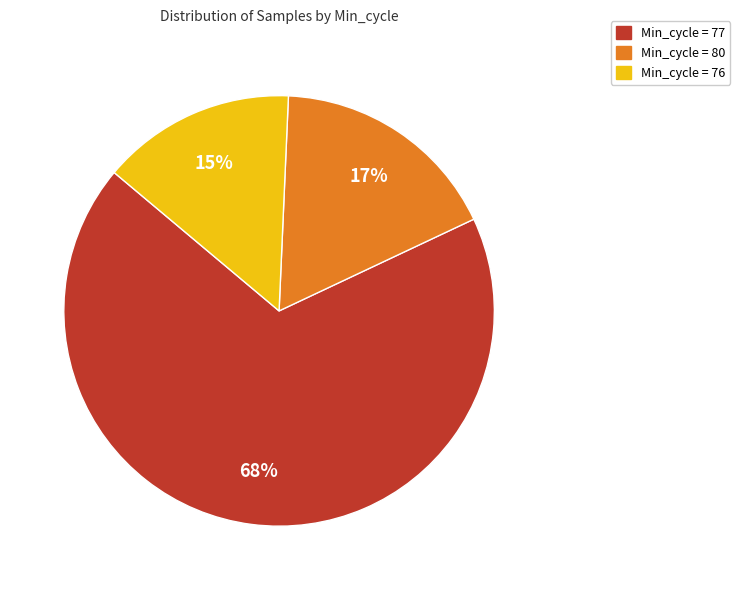

Does any single category account for the majority?

Yes